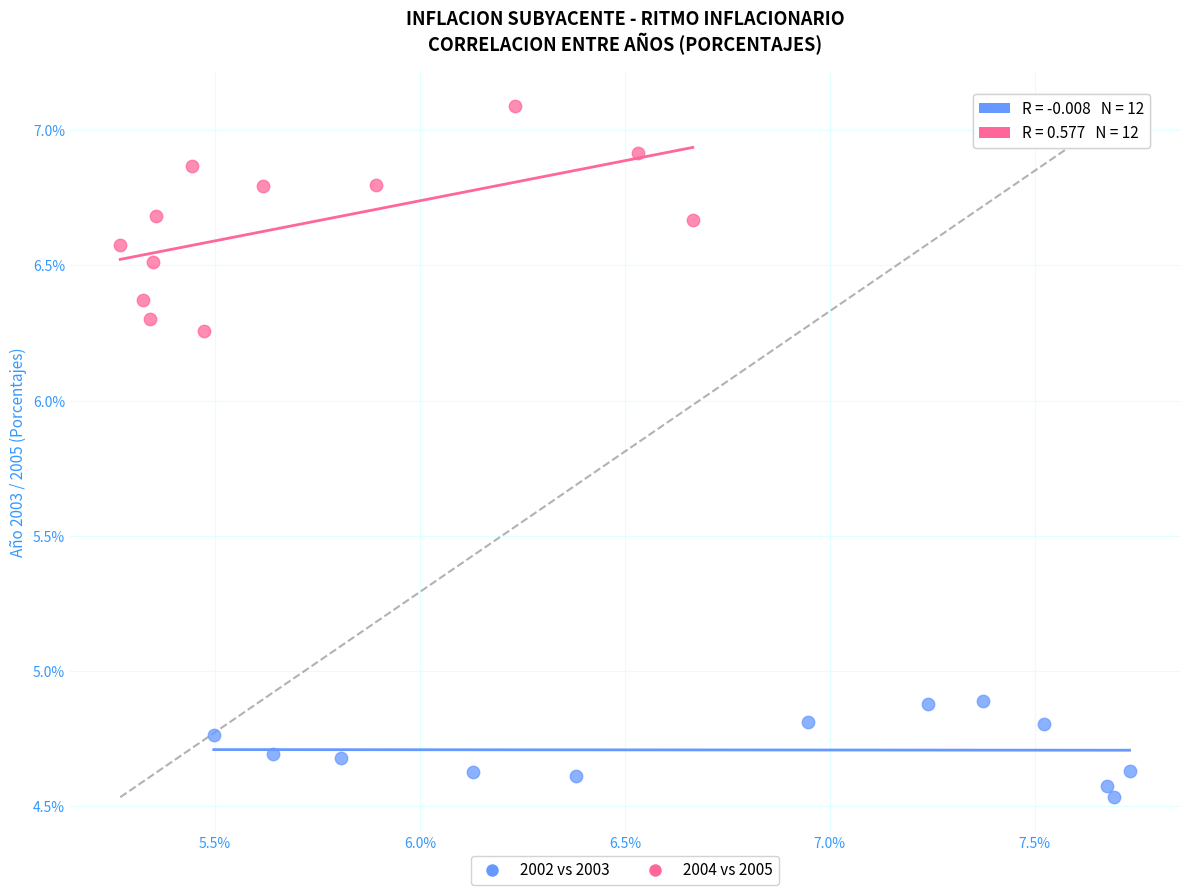

Which series contains the lowest Y value?

2002 vs 2003